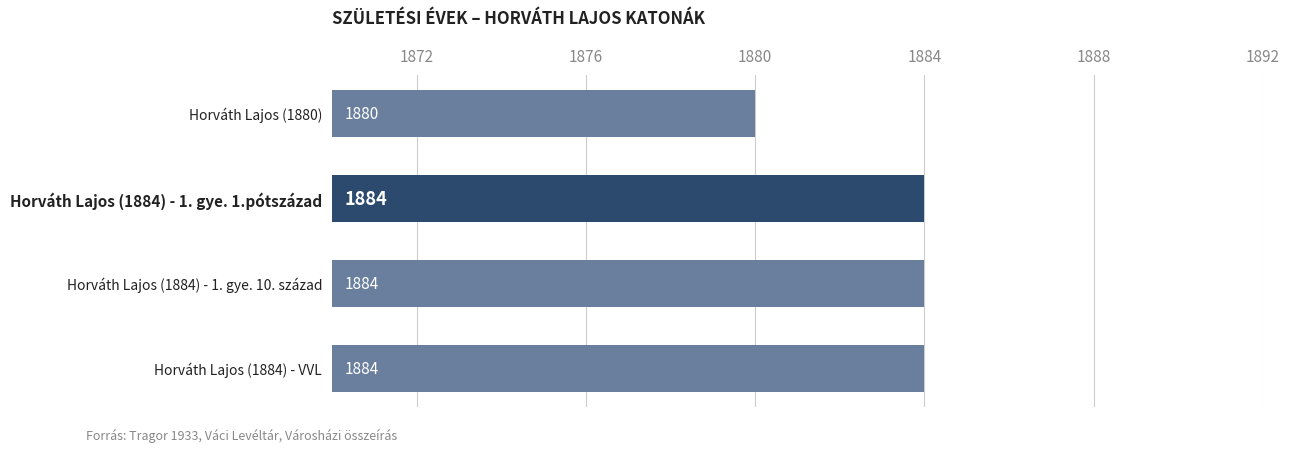

How many bars are there in total?

4